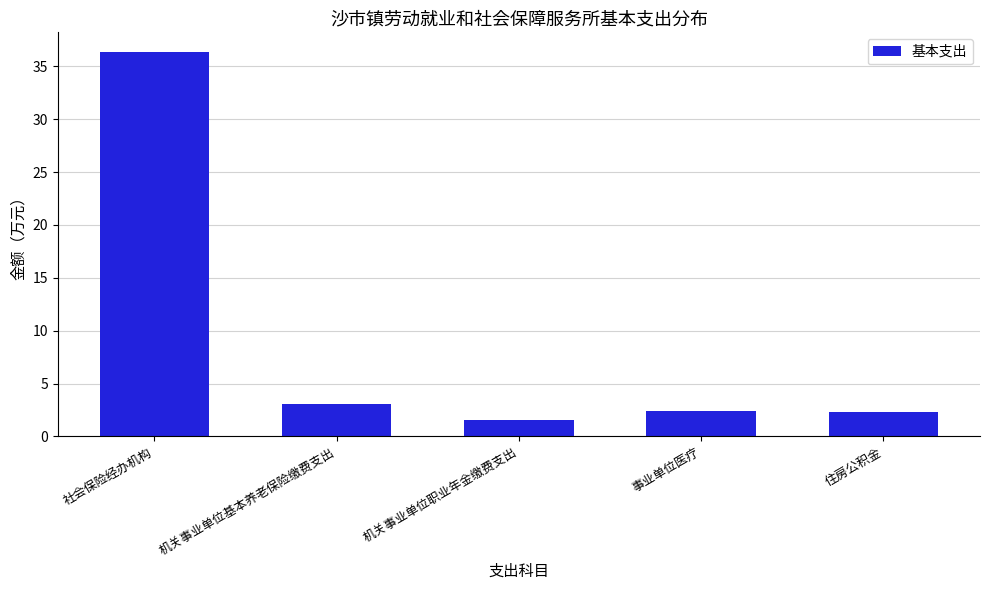

What is the average value?

9.1